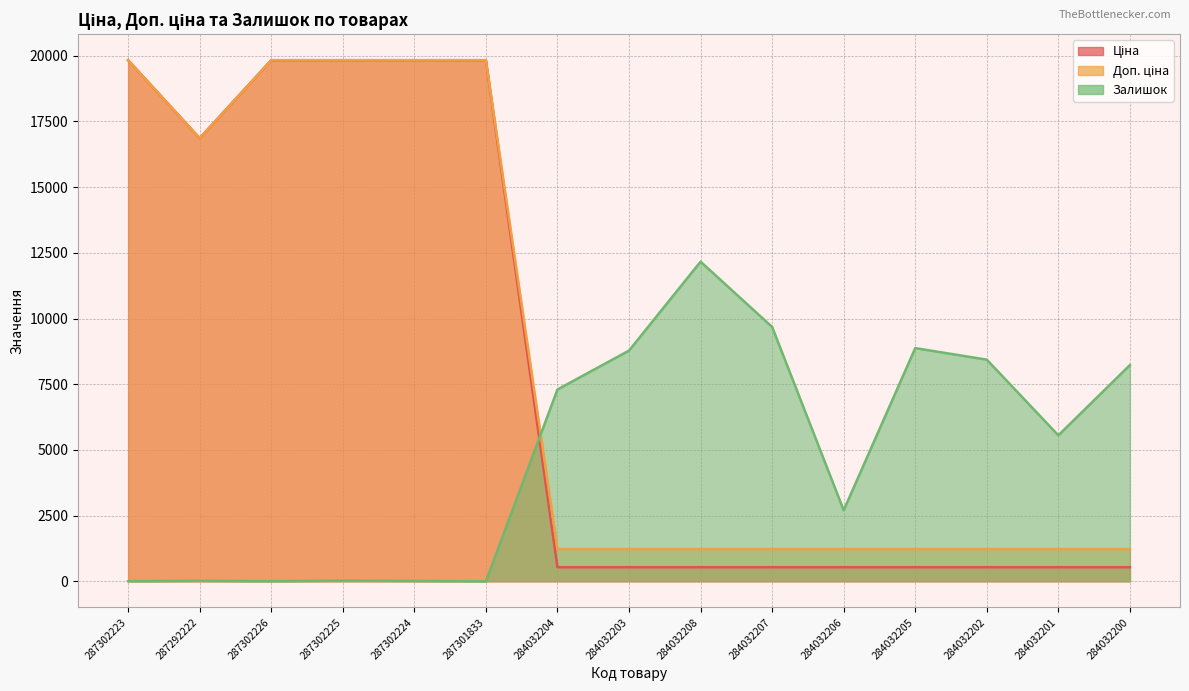

Which category has the highest value in the Залишок series?

284032208